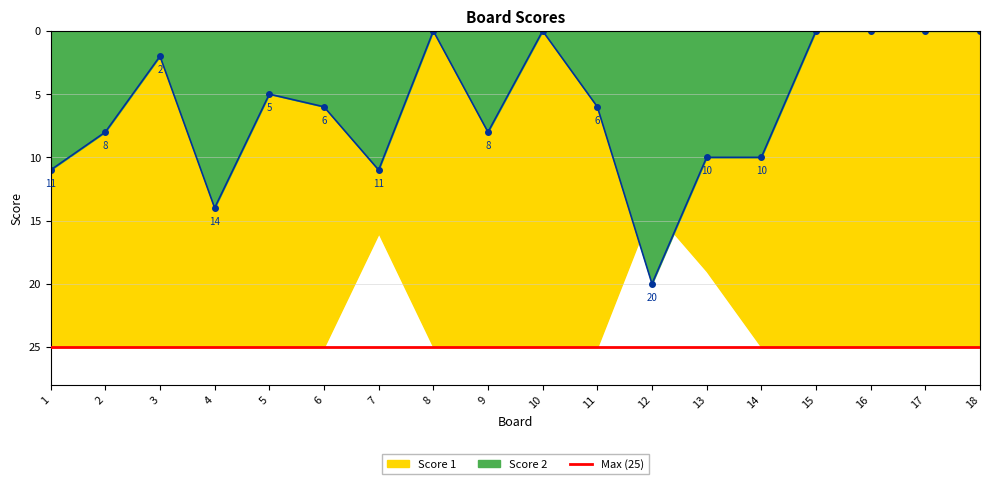

List the labels in order of value, smallest first.

8, 10, 15, 16, 17, 18, 3, 5, 6, 11, 2, 9, 13, 14, 1, 7, 4, 12